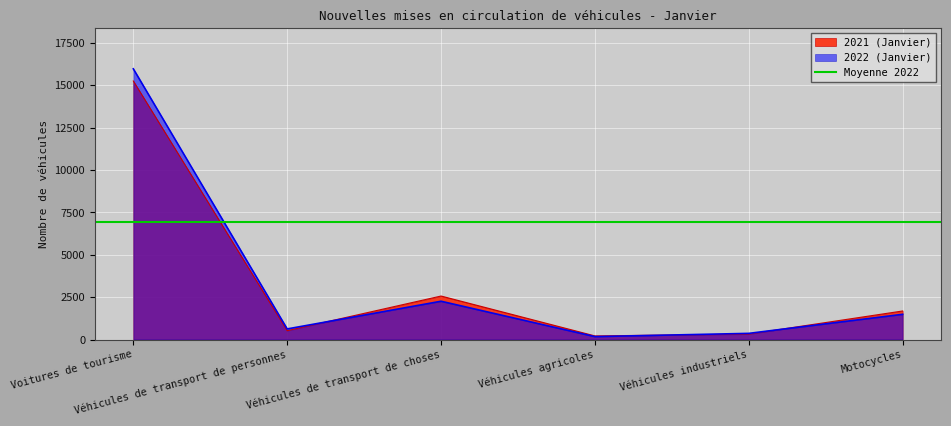

Which category has the highest value across all series?

Voitures de tourisme